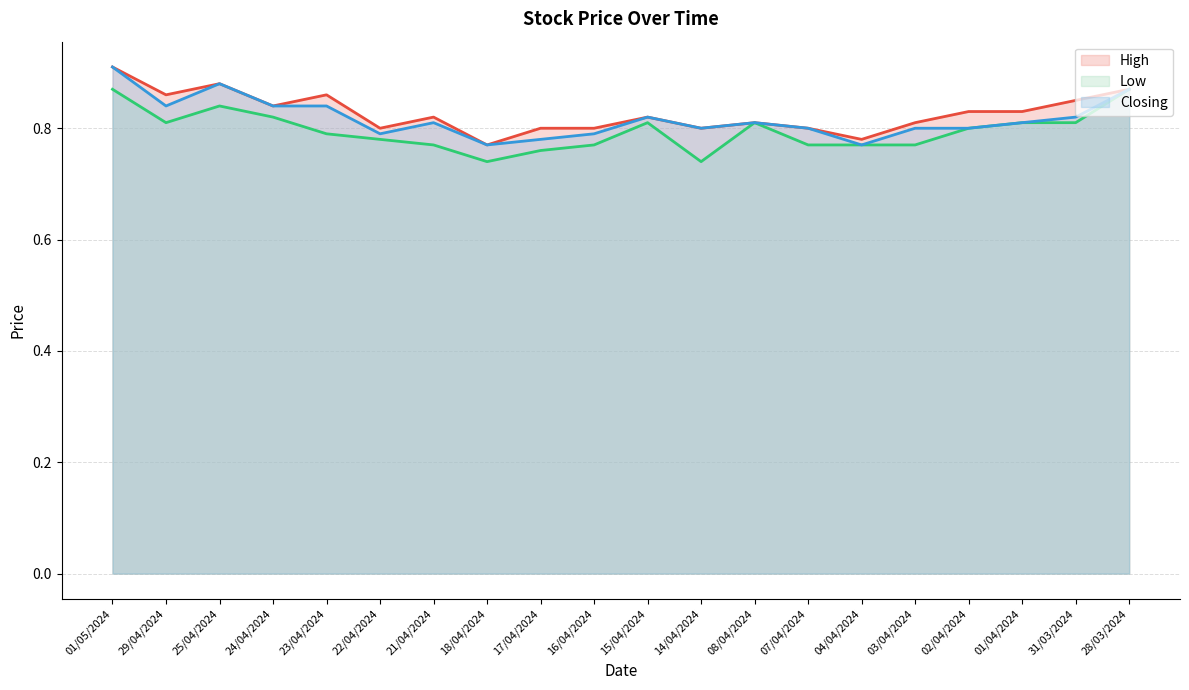

List the series in order of their peak value, lowest first.

Low, High, Closing